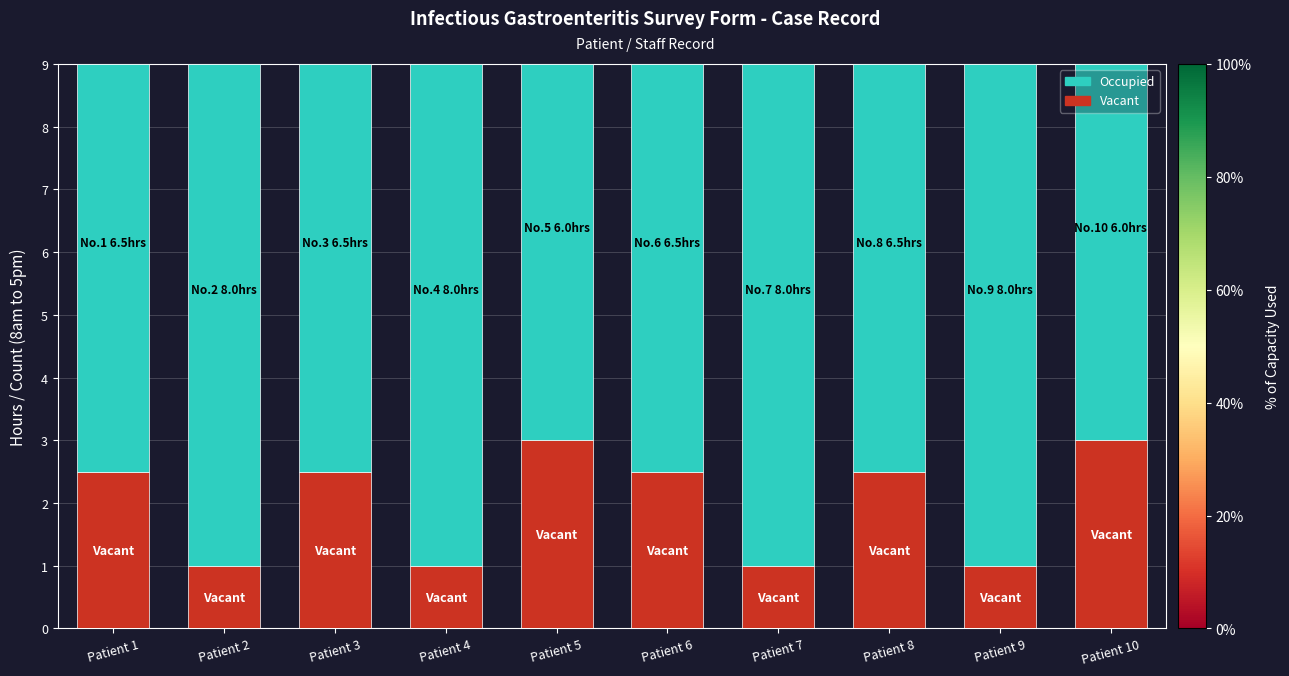

Are the bars grouped side by side (vs. stacked)?

No